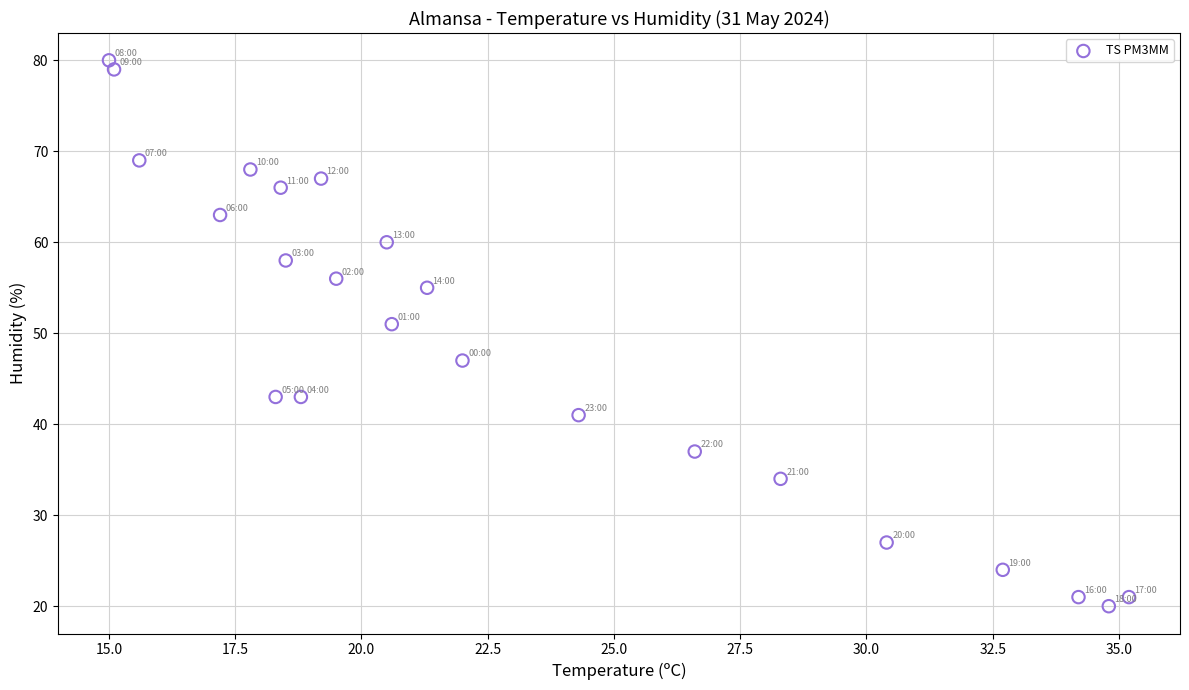

What is the range of Y values (max minus min)?

60